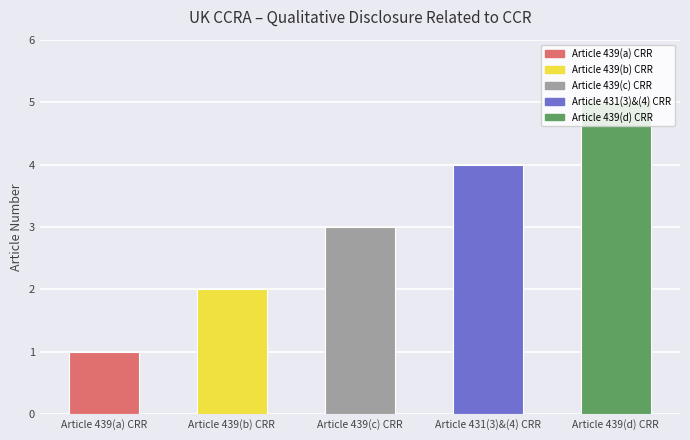

Does the chart contain any negative values?

No